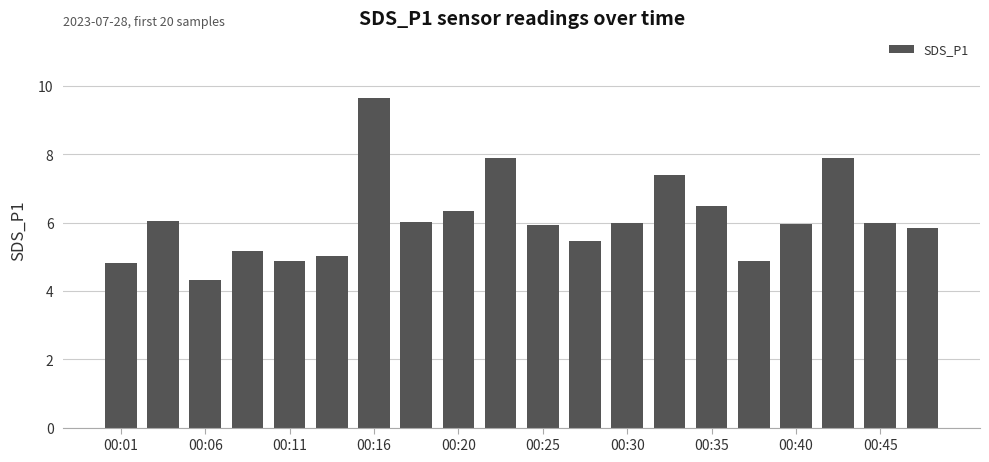

What is the sum of all values?

122.1